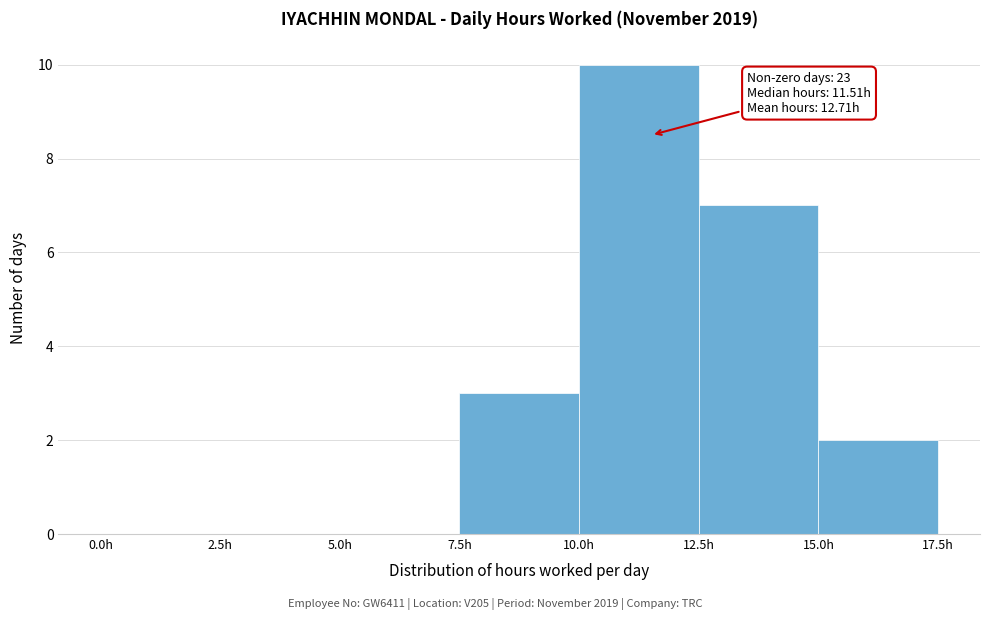

Over which range of the x-axis is the bar tallest?

10.0 to 12.5